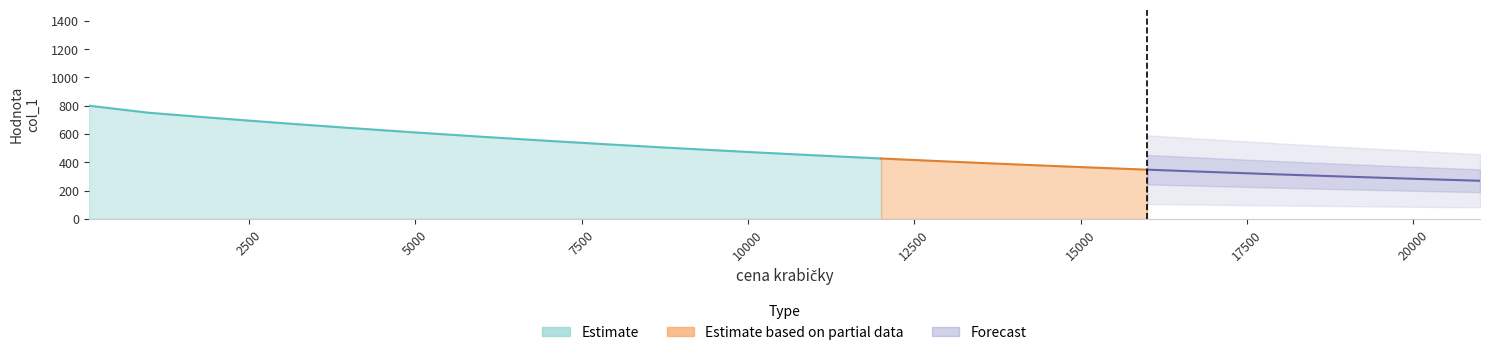

Where is the data nearest to the value 534?

8000